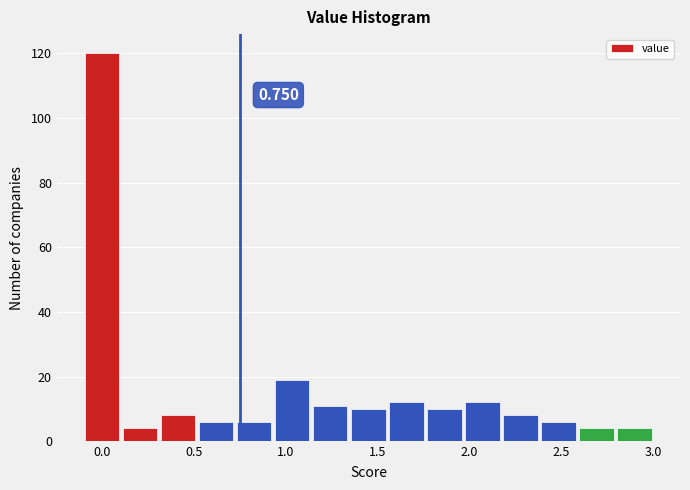

Which range on the x-axis has the tallest bar?

-0.10 to 0.10